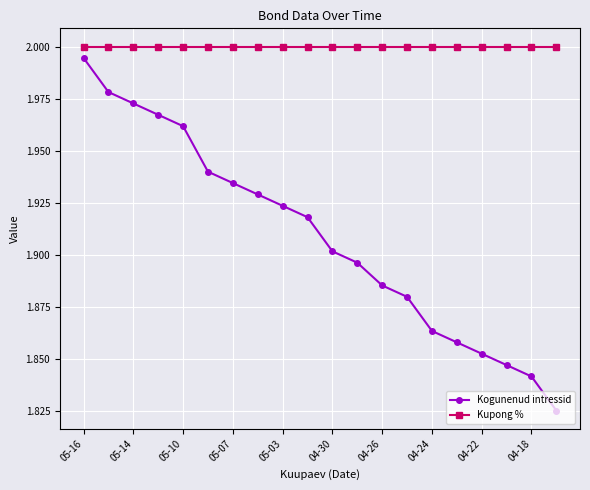

True or false: Kogunenud intressid has more than 2 points higher than both neighbors.

False